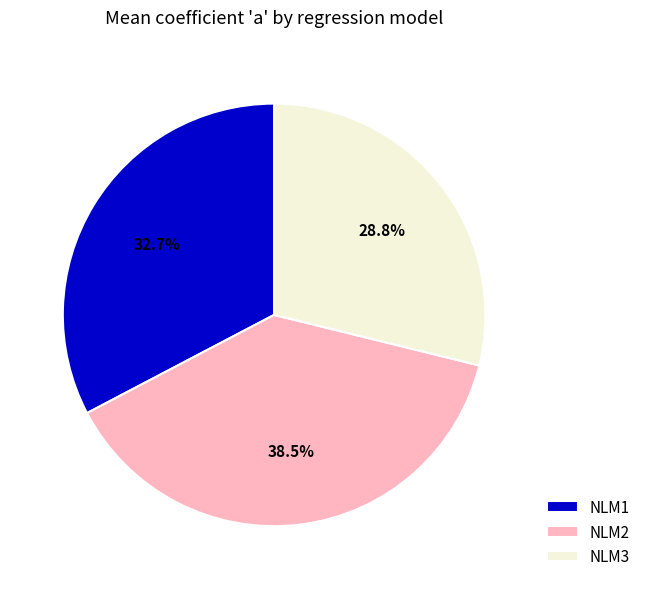

To the nearest percent, what is the combined percentage of NLM2 and NLM1?

71%